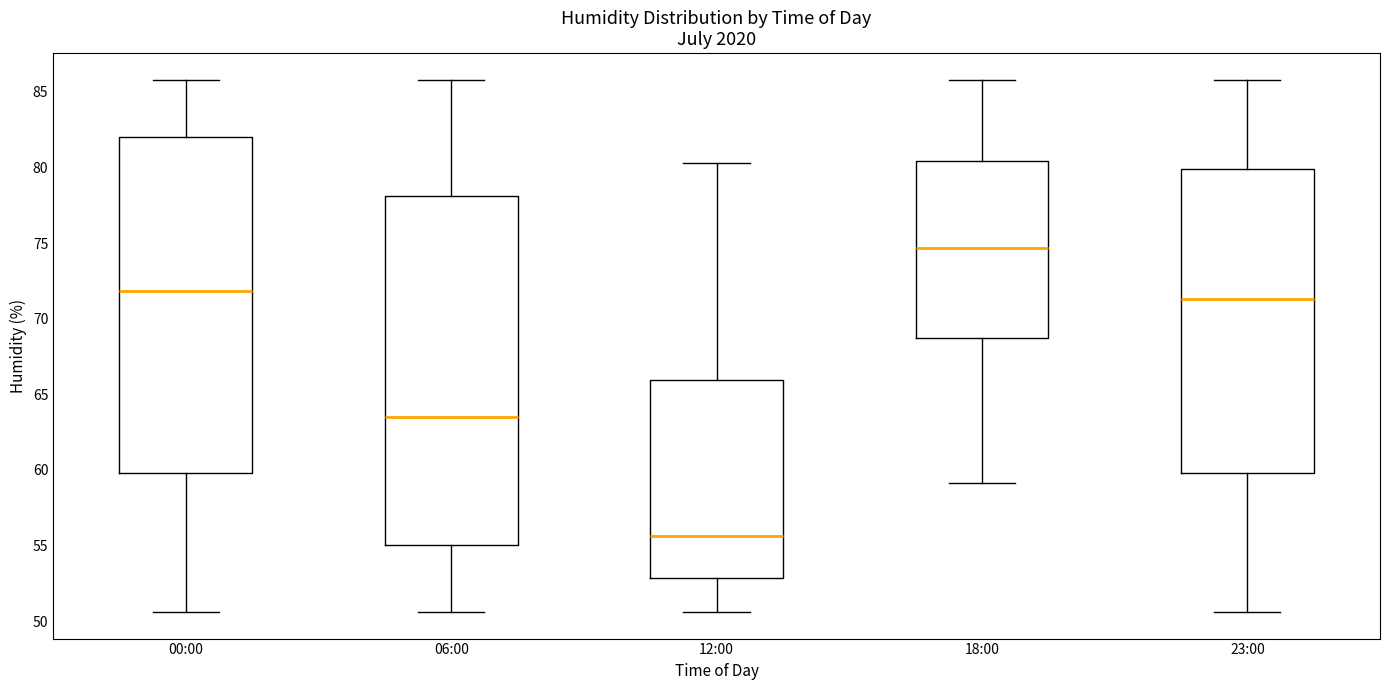

Reading left to right, read every box against the y-axis: the position of its median line, the range the box covers, and the ends of its whiskers. The values are not printed on the chart, so give them approximately, as read against the axis.

00:00: median 72.0, box 60.0 to 82.0, whiskers 50.5 to 86.0
06:00: median 63.5, box 55.0 to 78.0, whiskers 50.5 to 86.0
12:00: median 55.5, box 53.0 to 66.0, whiskers 50.5 to 80.5
18:00: median 74.5, box 69.0 to 80.5, whiskers 59.0 to 86.0
23:00: median 71.5, box 60.0 to 80.0, whiskers 50.5 to 86.0